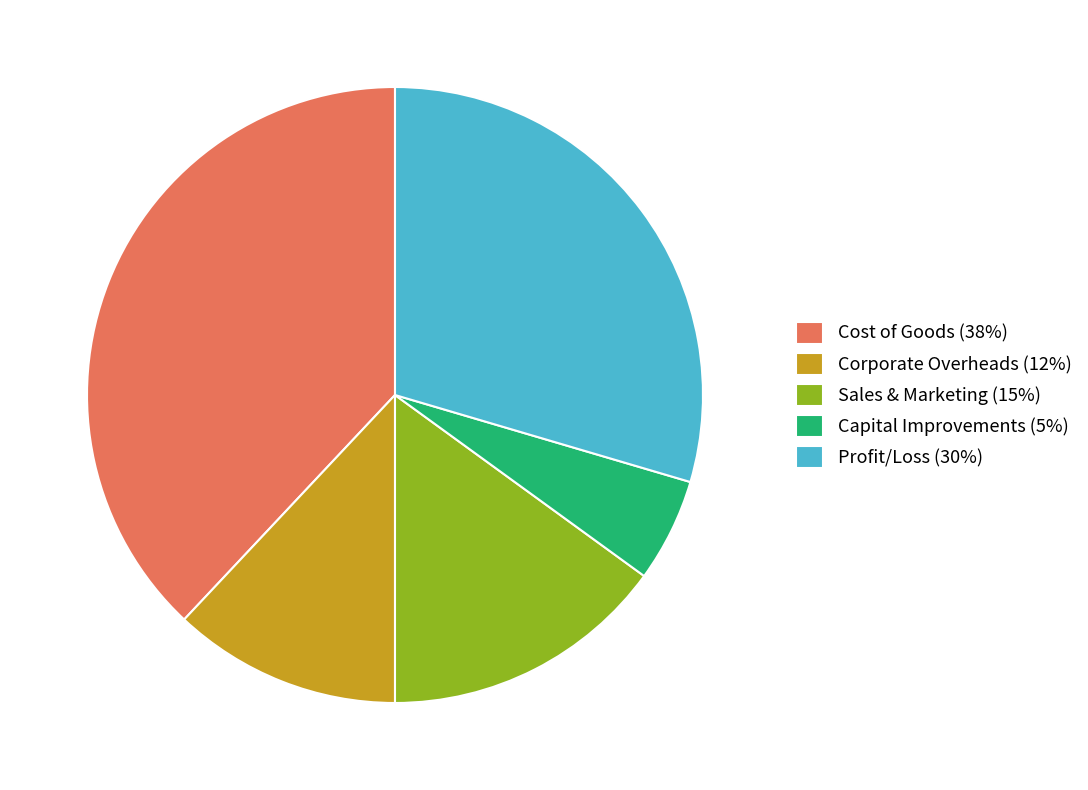

Is it true that Capital Improvements (5%) is 5% of the pie?

True